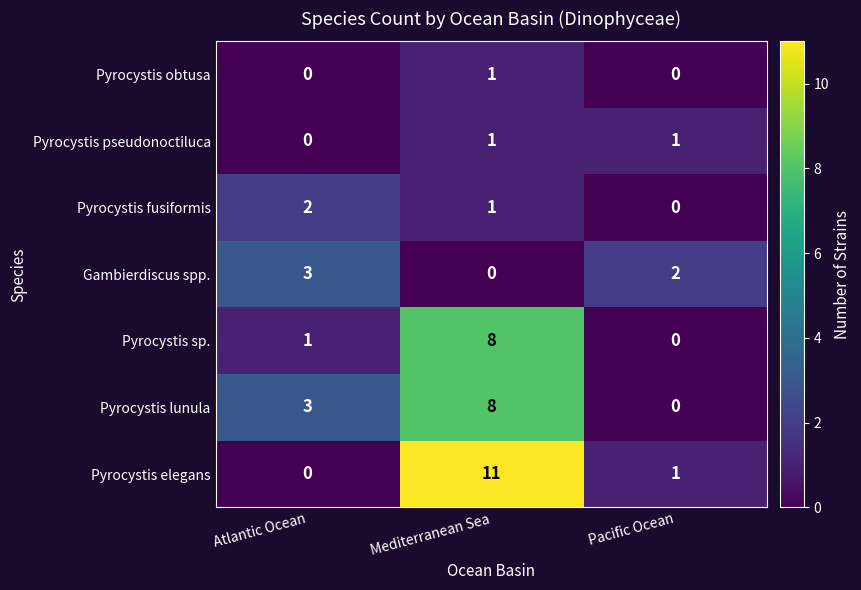

Is it true that Pyrocystis fusiformis equals 1 at Pacific Ocean?

False